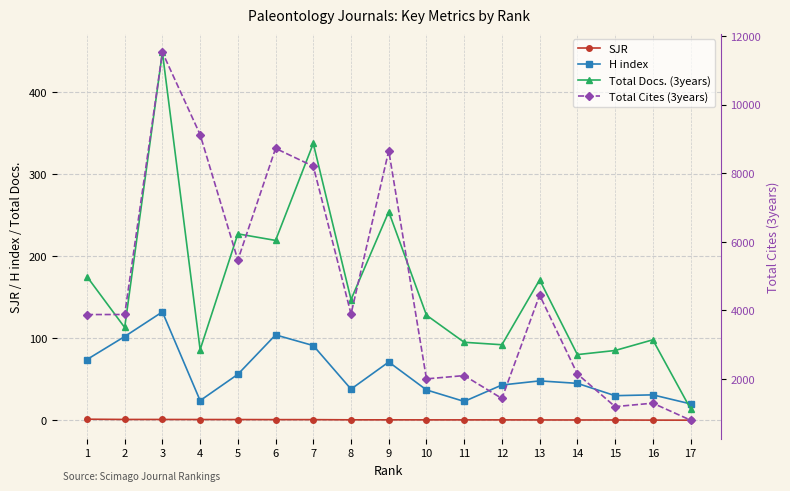

At how many categories does at least one series exceed 312?

17